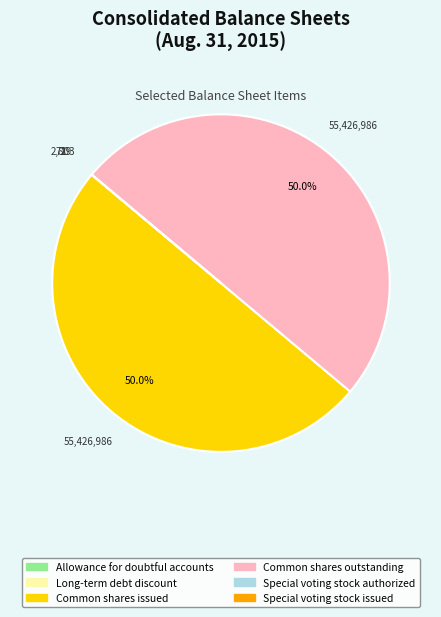

Which category has the smallest portion of the pie?

Special voting stock authorized